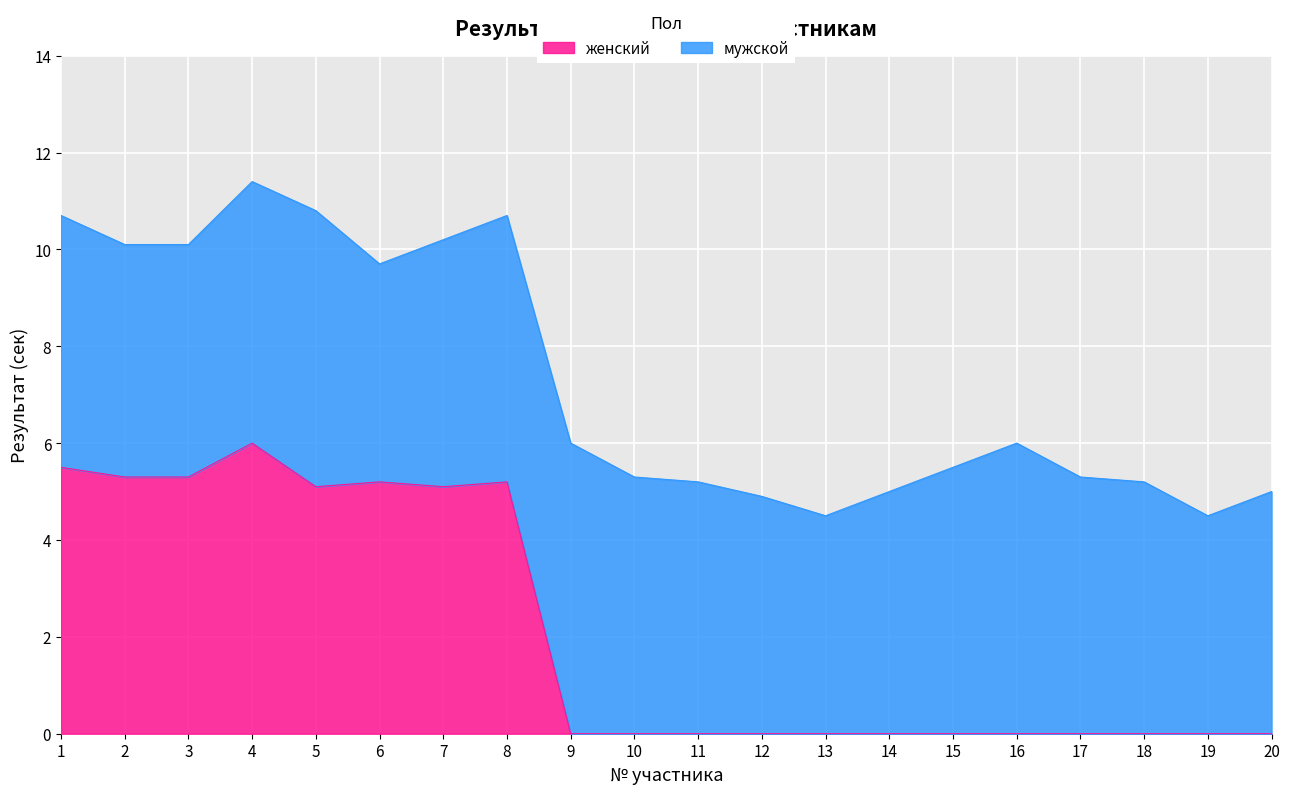

Reading left to right, extract all data points from this chart.

1=5.5	2=5.3	3=5.3	4=6.0	5=5.1	6=5.2	7=5.1	8=5.2	9=0.0	10=0.0	11=0.0	12=0.0	13=0.0	14=0.0	15=0.0	16=0.0	17=0.0	18=0.0	19=0.0	20=0.0